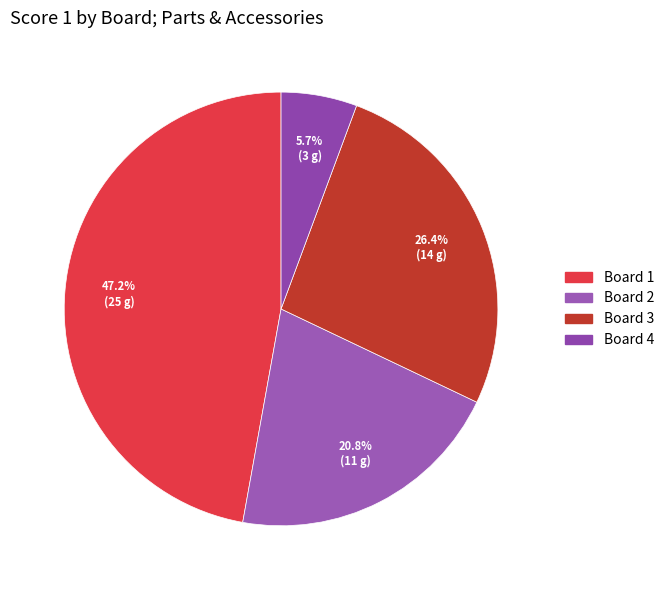

How much of the chart is everything except Board 2?

79.2%